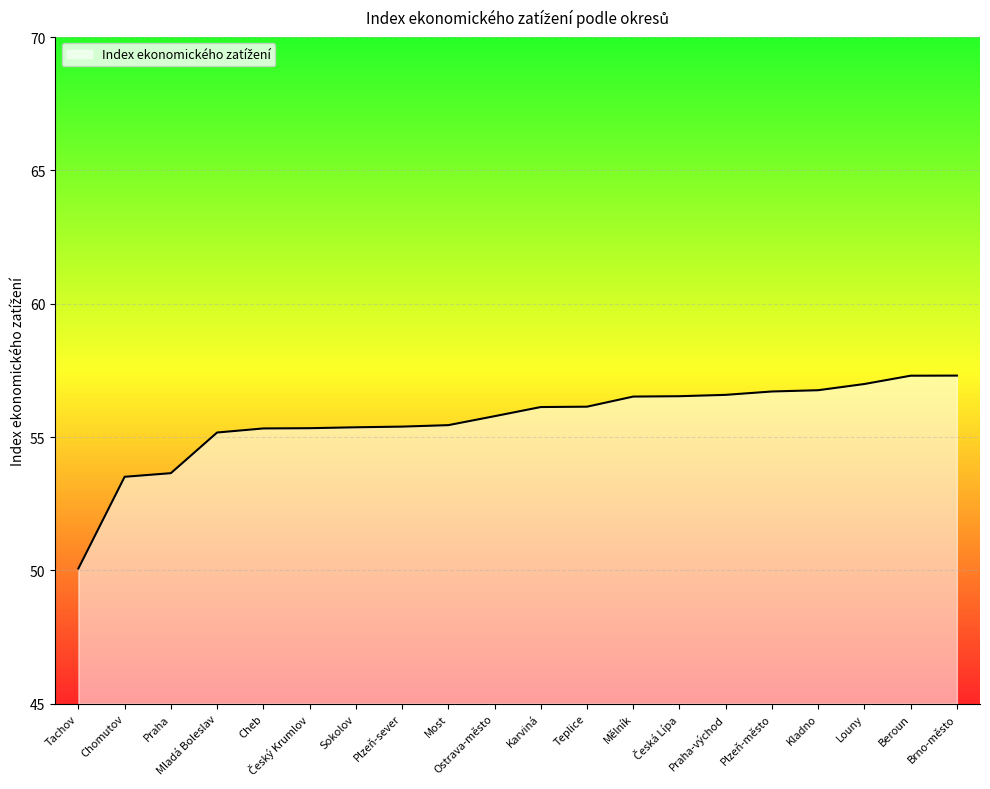

How many values exceed 56?

10